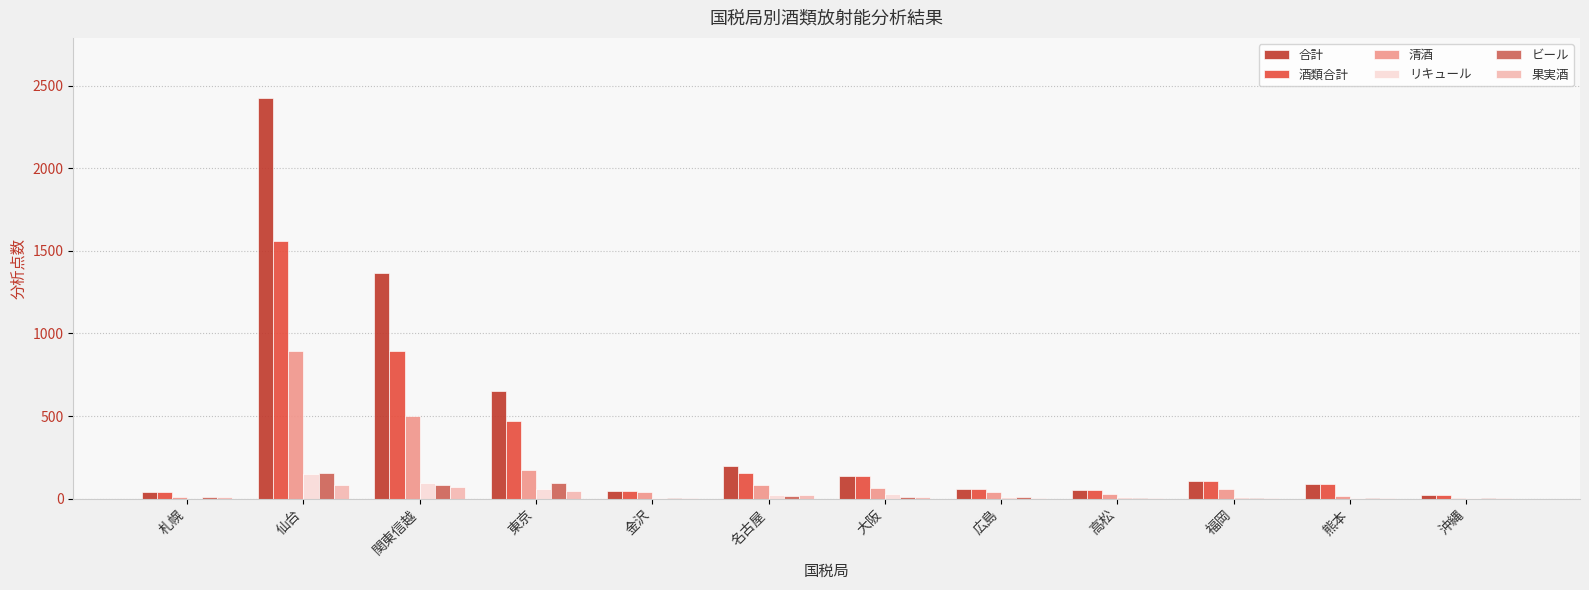

At which category is the sum across all series the highest?

仙台